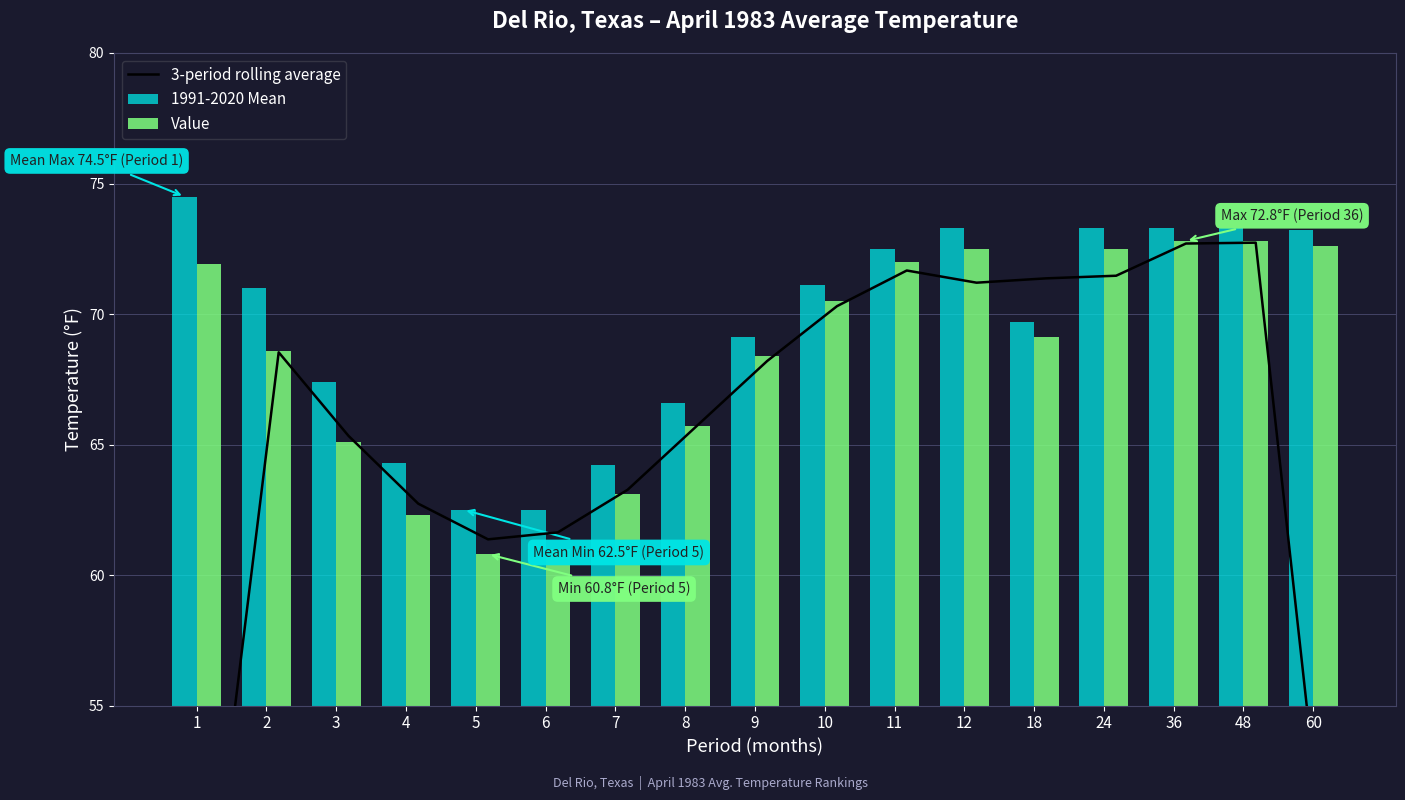

Are the bars horizontal?

No